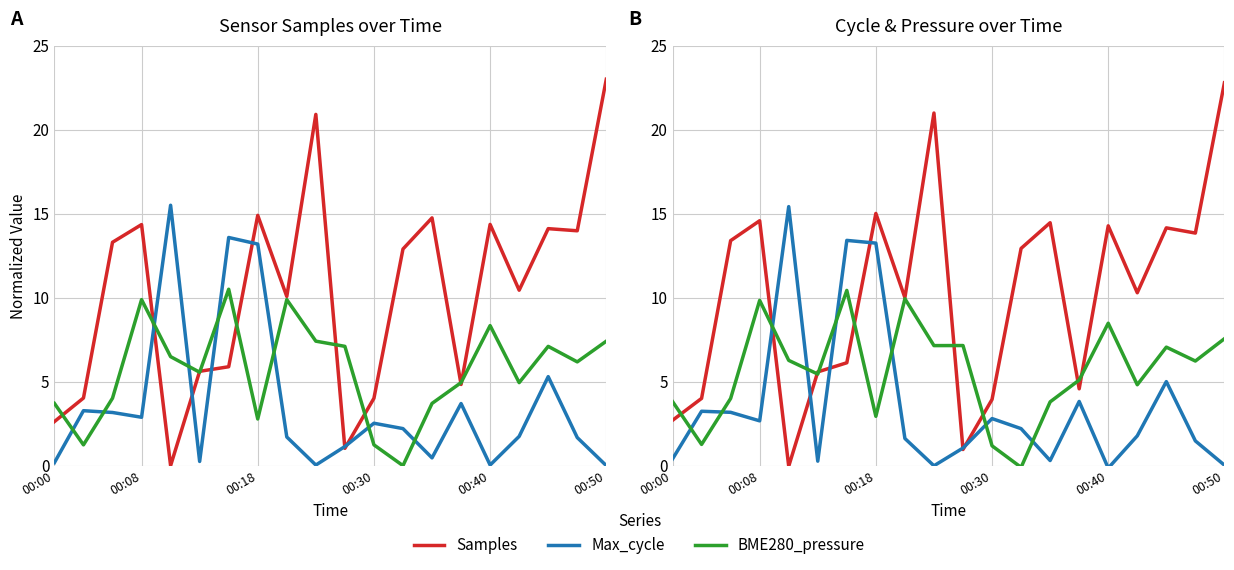

Between which two adjacent categories do BME280_pressure and Samples first intersect?

00:00 and 00:08